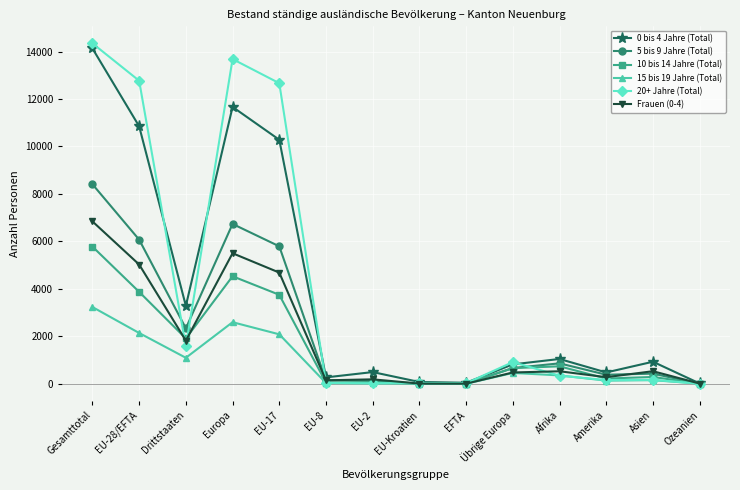

At how many categories does at least one series exceed 4210?

4